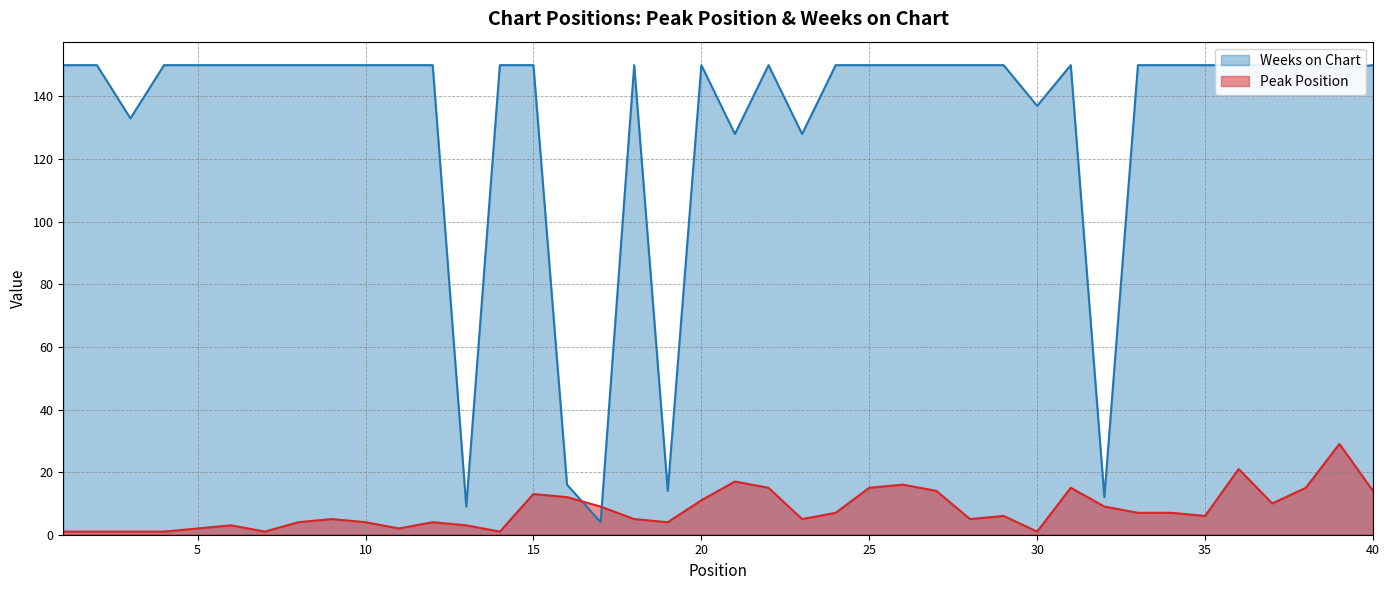

What is the difference between the Weeks on Chart values at 16 and 11?

134